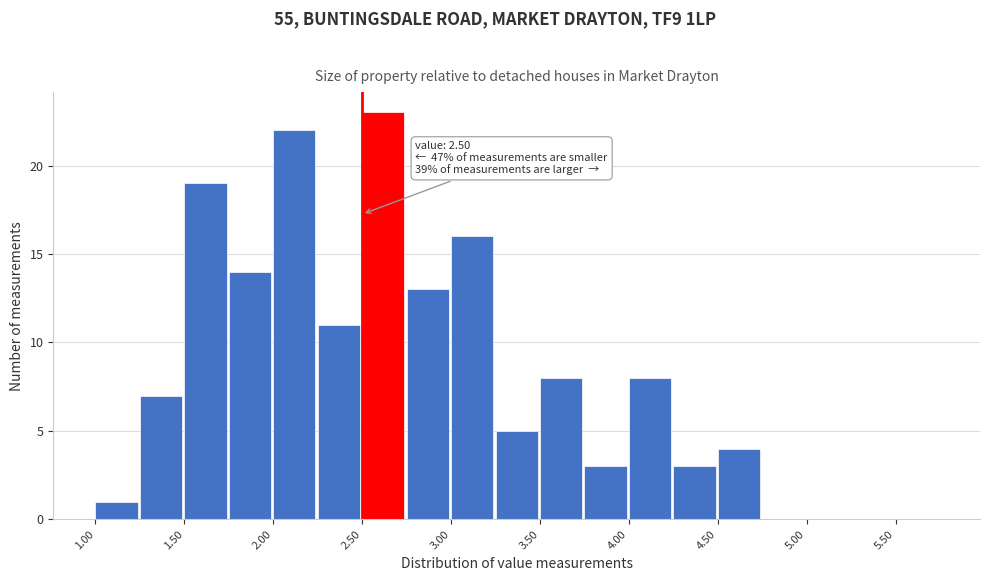

Which range on the x-axis has the tallest bar?

2.50 to 2.75